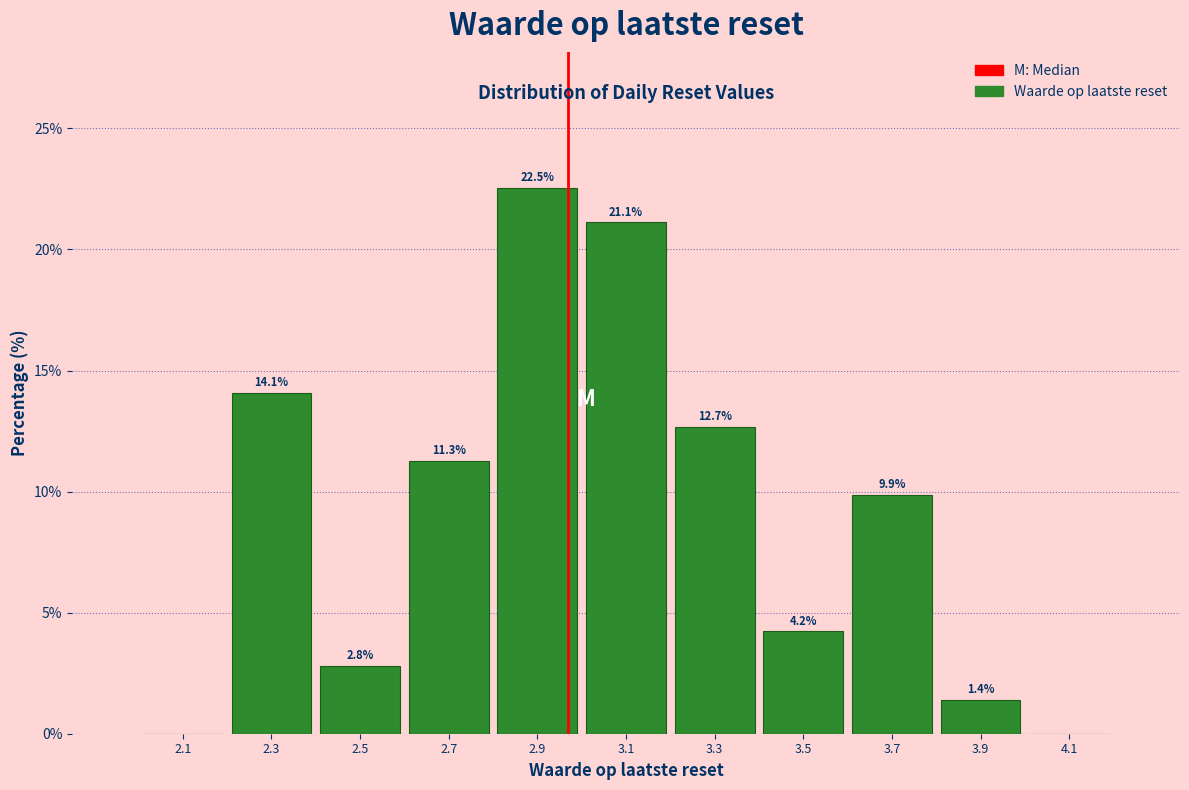

Over which range of the x-axis is the bar tallest?

2.8 to 3.0